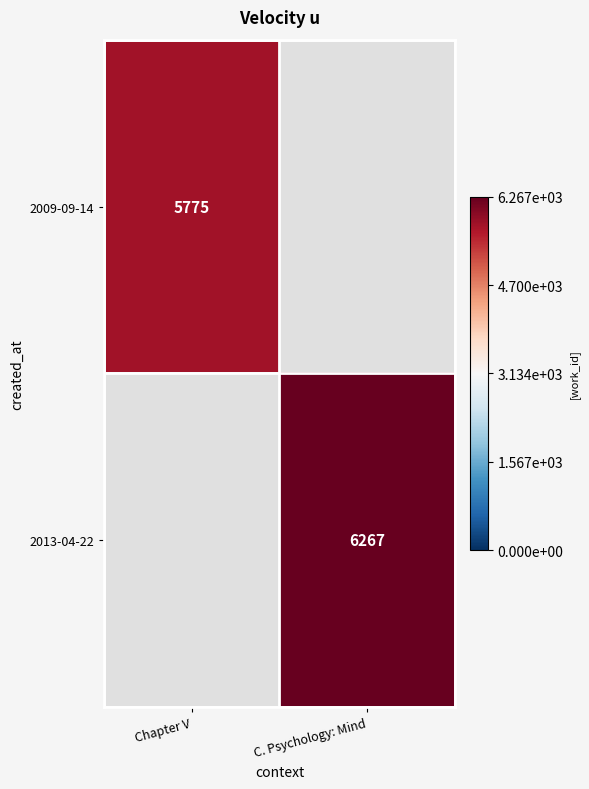

The value of 2009-09-14 at Chapter V is 9447. True or false?

False